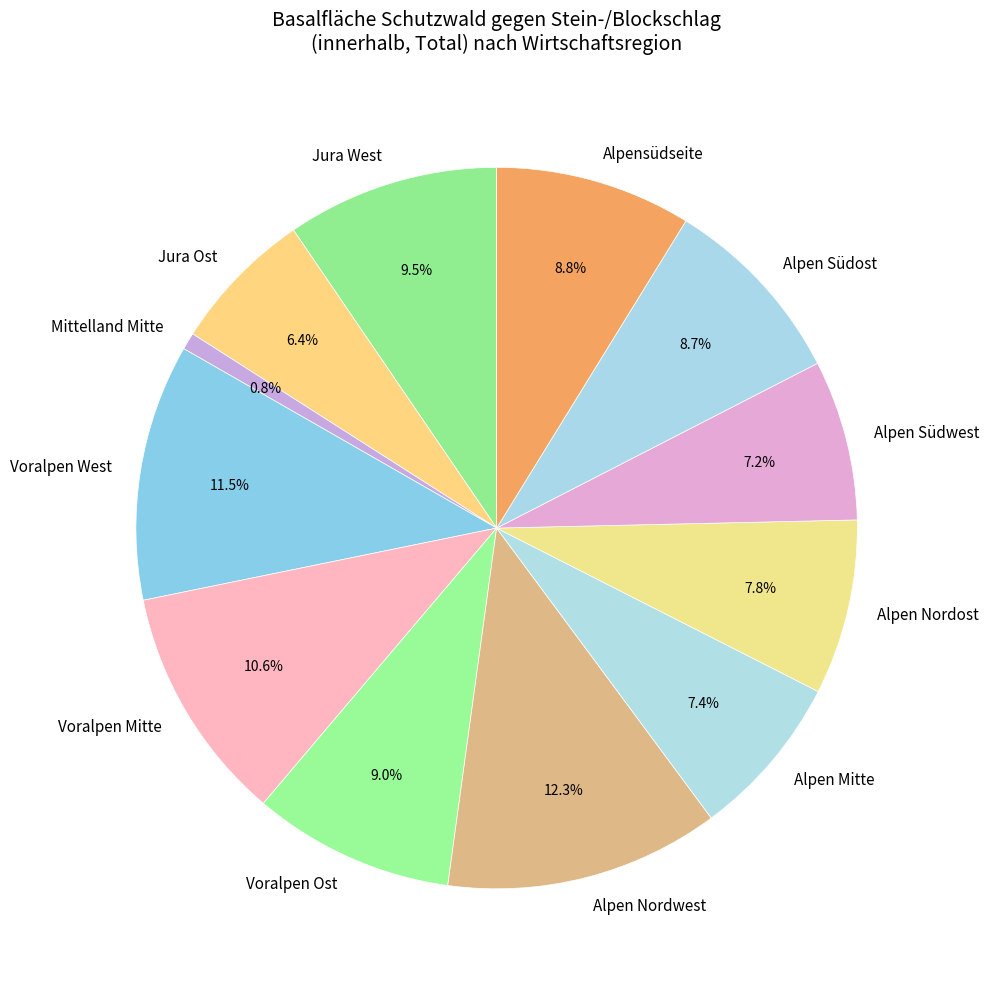

The Alpen Südwest slice represents 7% of the pie. True or false?

True